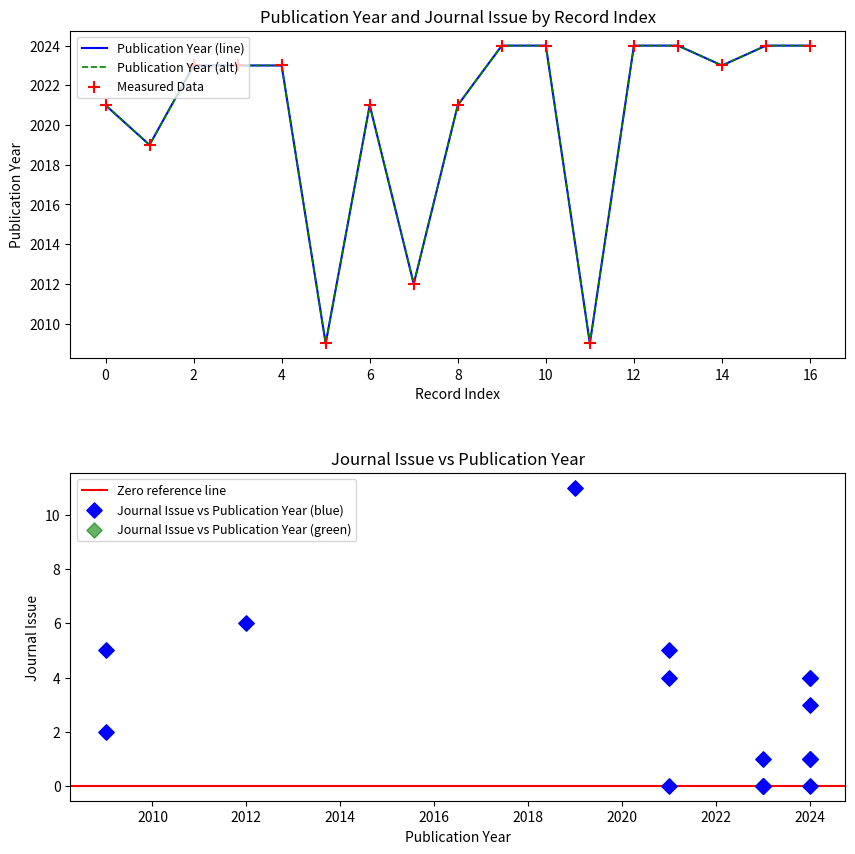

Which series contains the highest Y value?

Publication Year